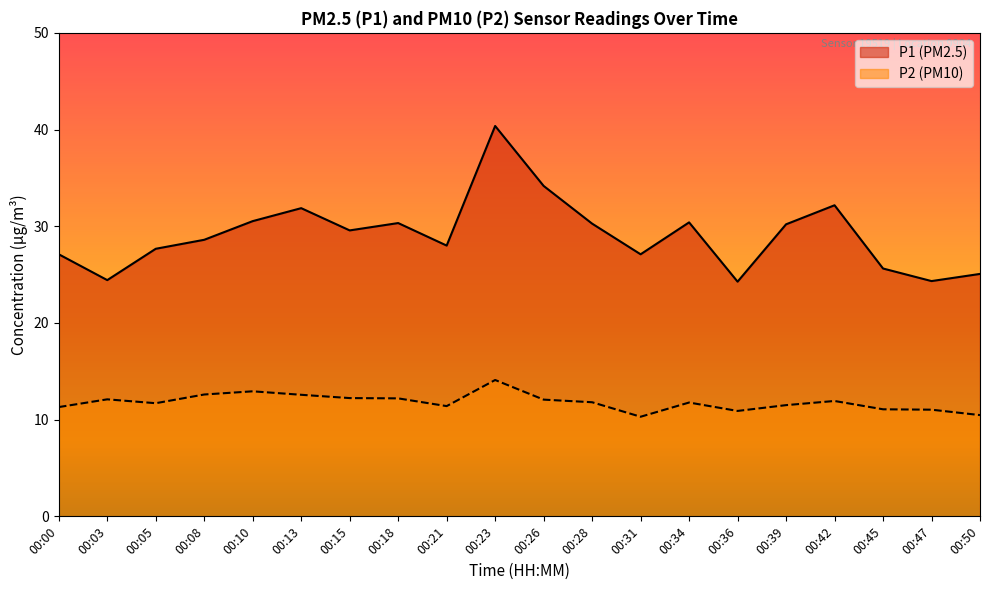

How many lines are shown in the chart?

2